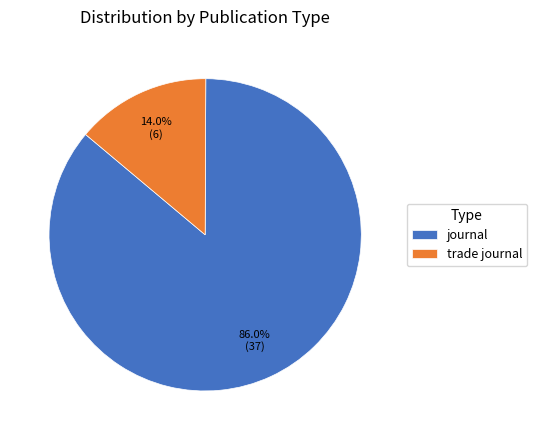

Does any single category account for the majority?

Yes